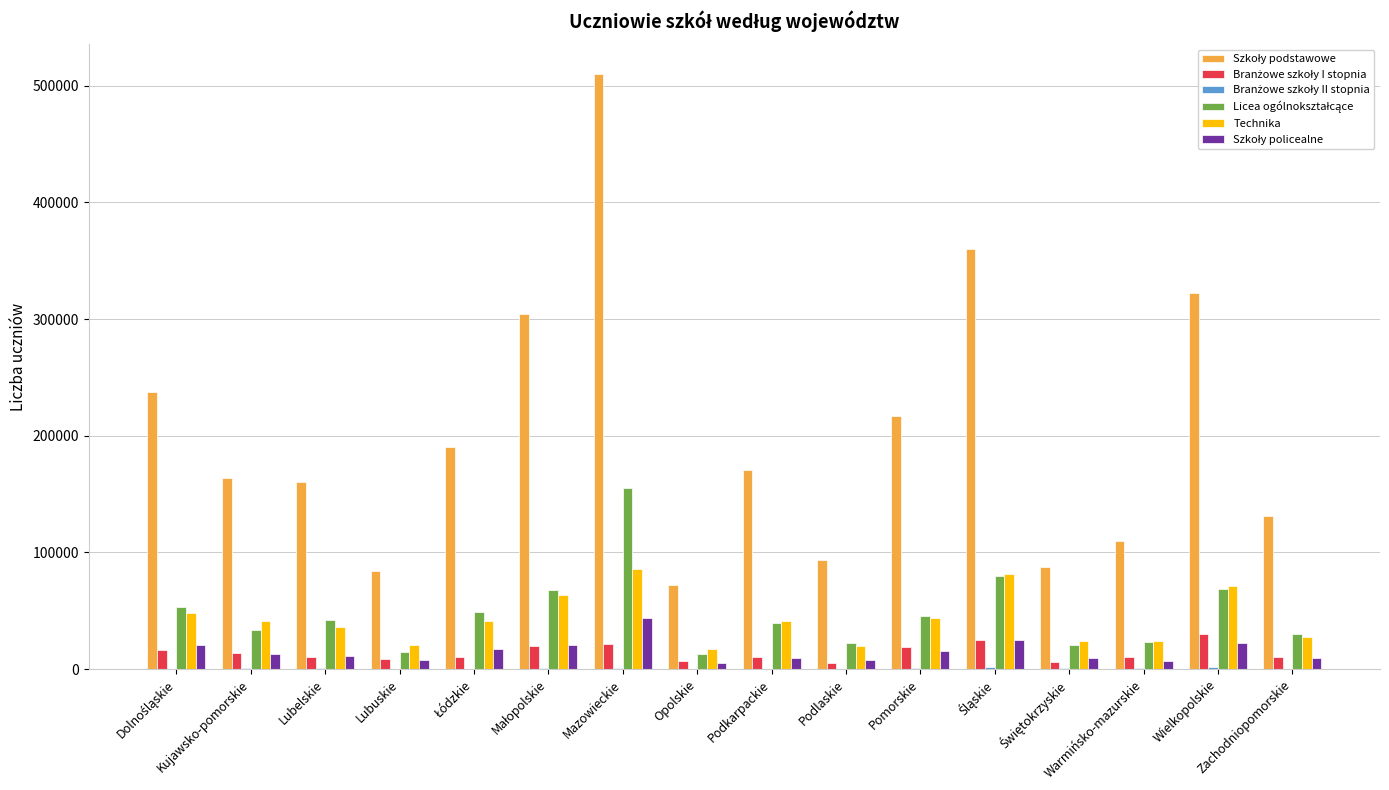

What is the sum of all Technika values?

687737